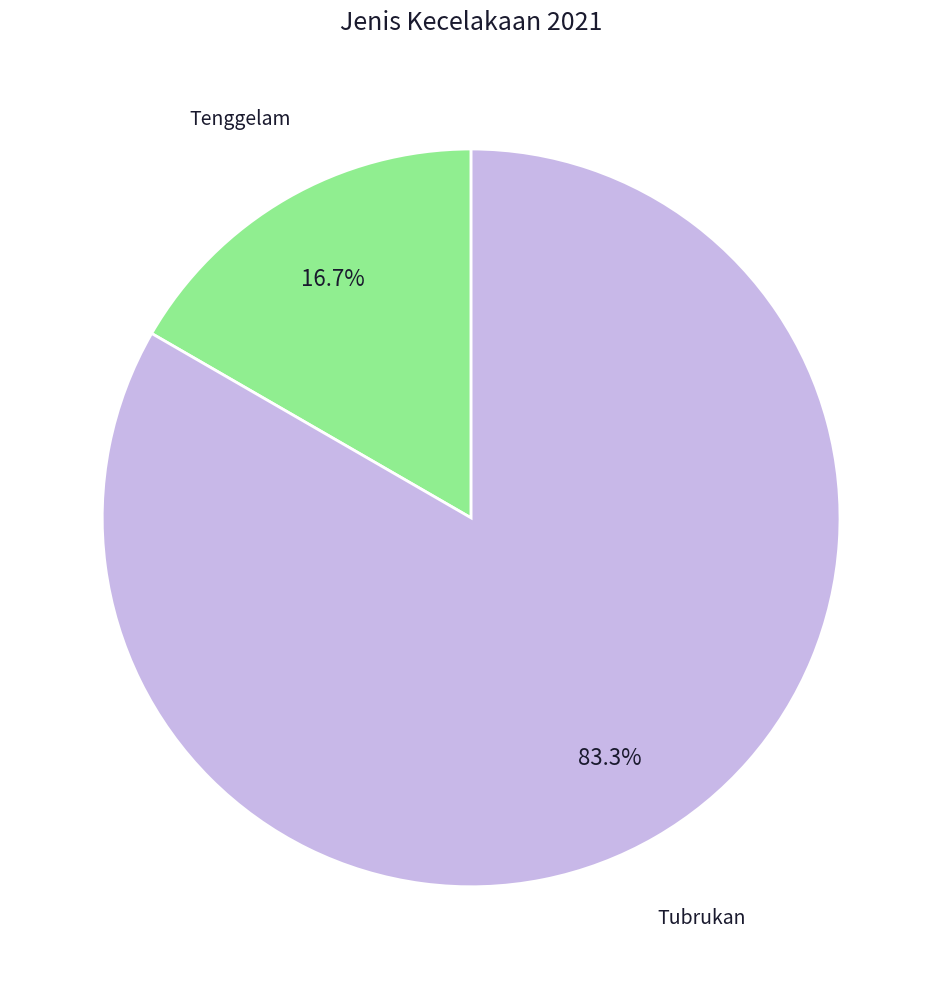

Approximately how many times larger is the value at Tubrukan compared to Tenggelam?

5.0